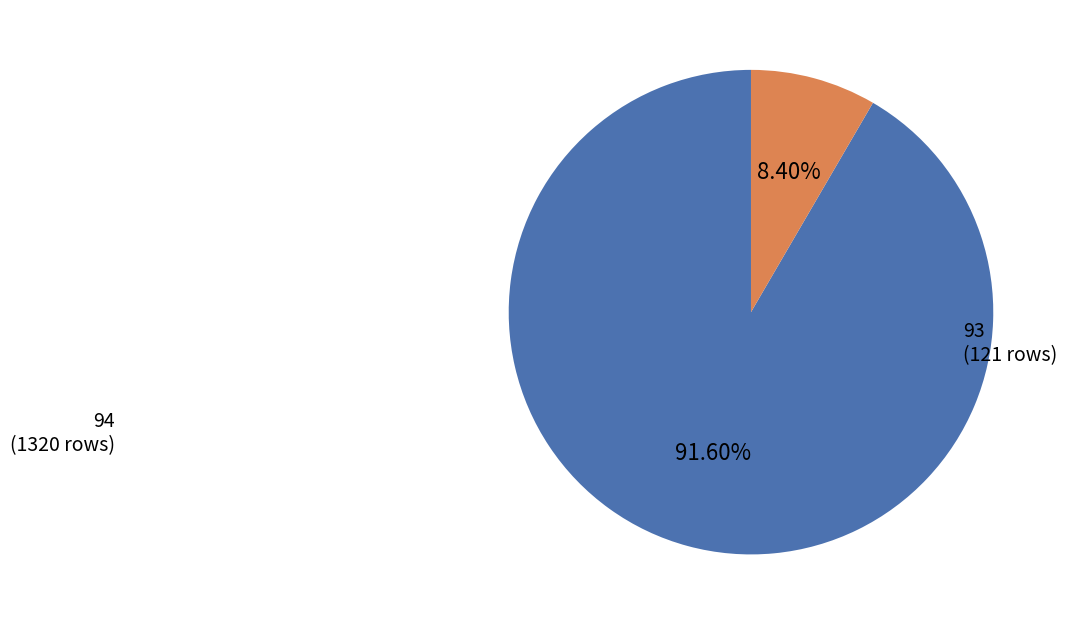

Which category accounts for the majority?

94